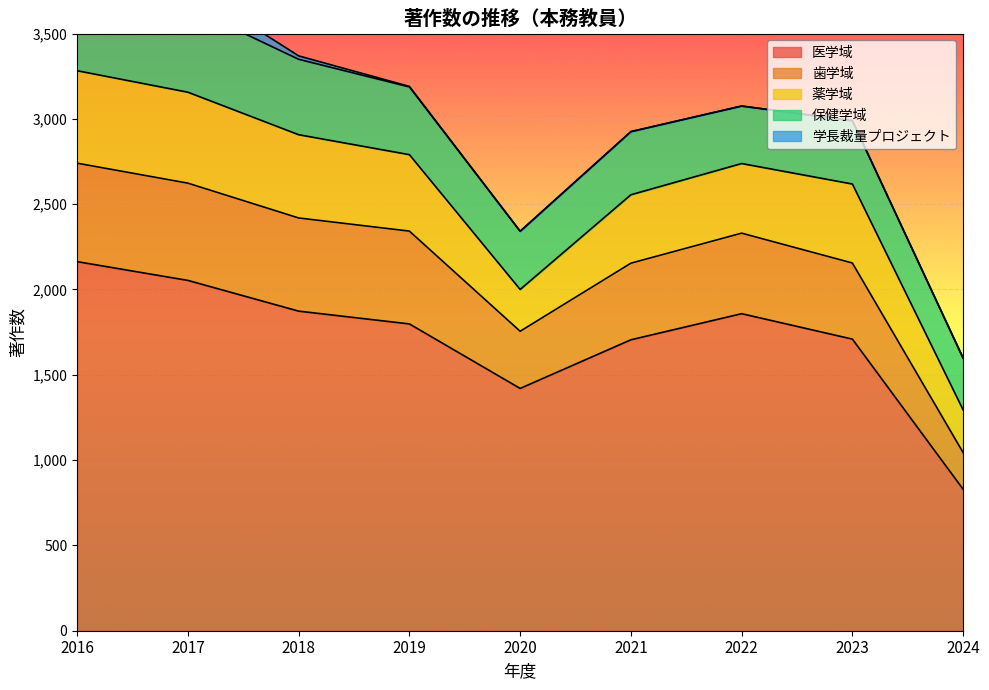

Where do 薬学域 and 保健学域 first cross each other?

2019 and 2020